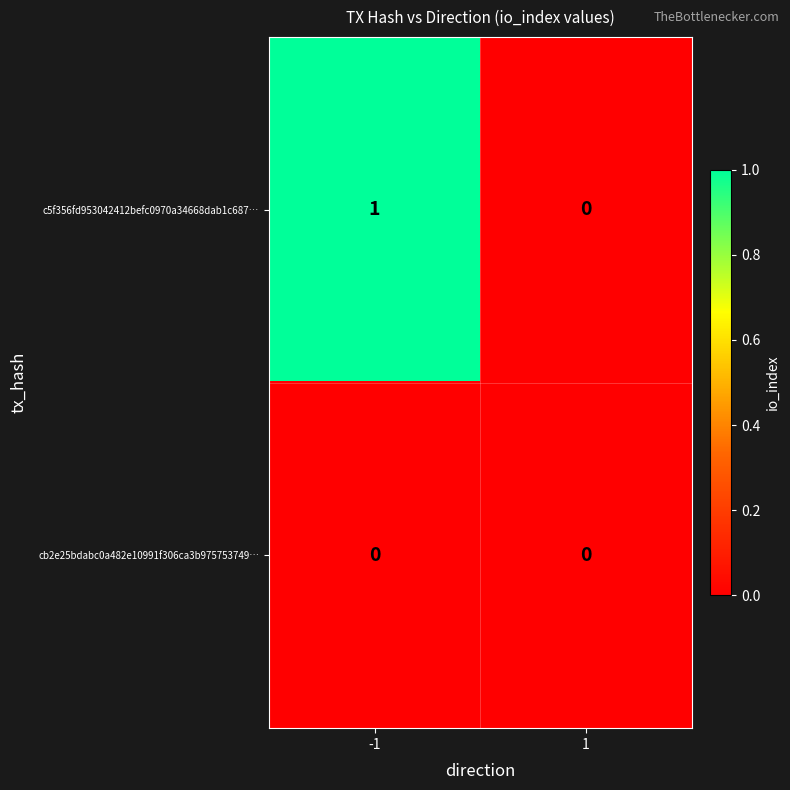

Between -1 and 1, which series saw the biggest shift?

c5f356fd953042412befc0970a34668dab1c687…